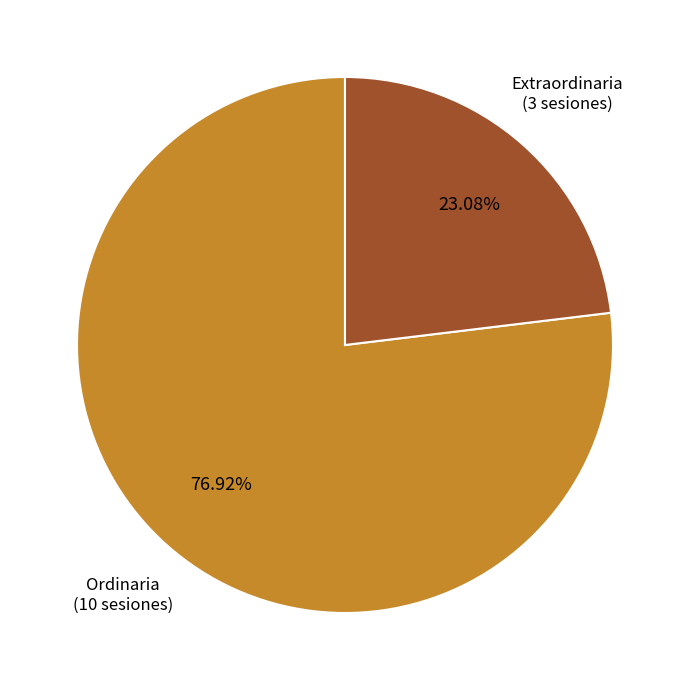

Count the number of slices in the pie.

2